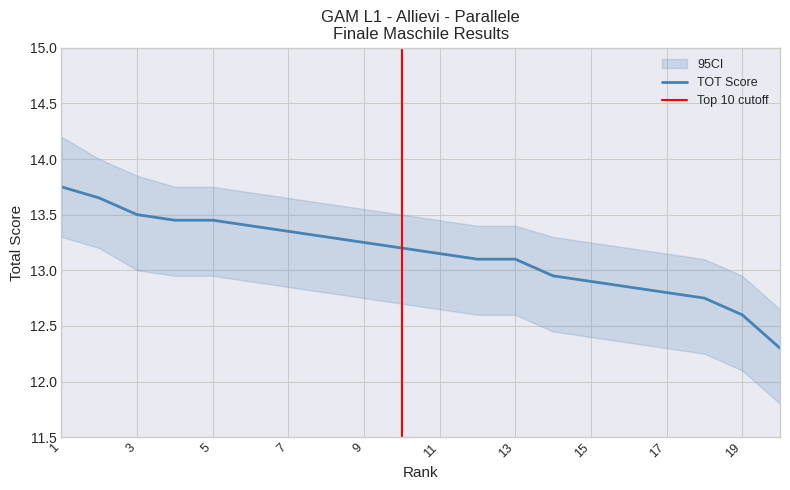

Is this an area chart (filled region under the line)?

No